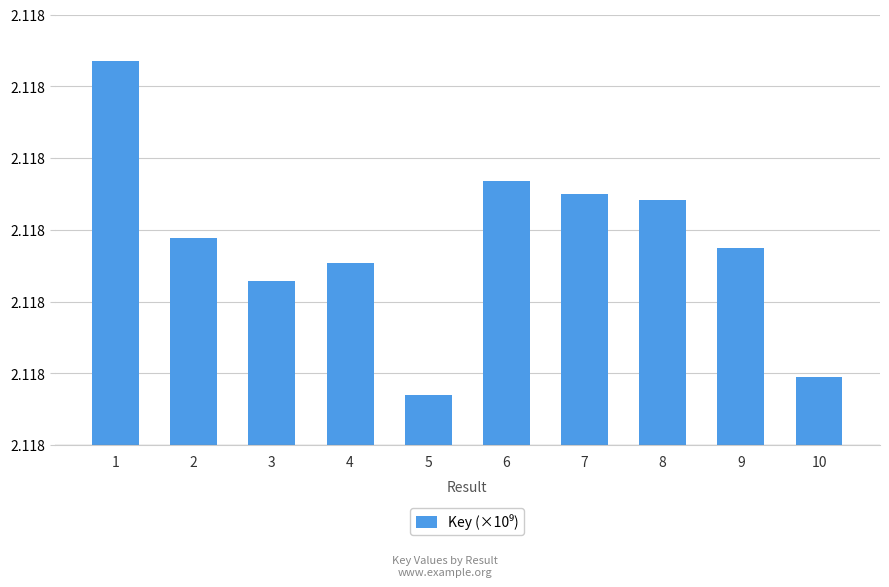

Are the bars horizontal?

No